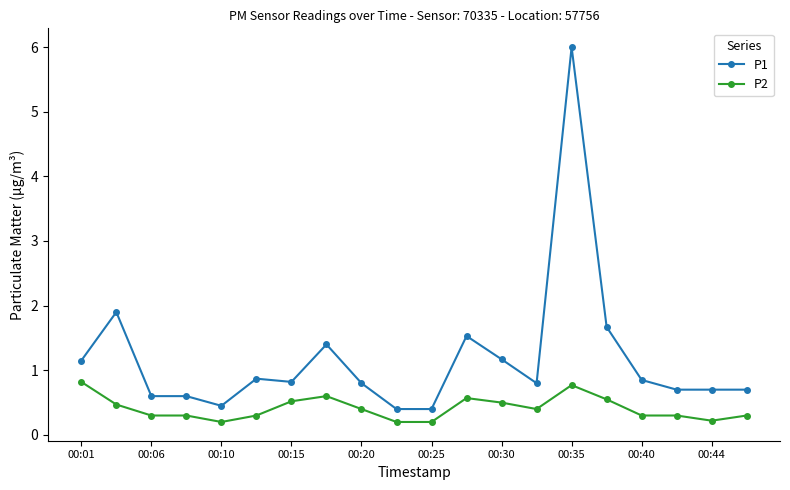

What is the value of the P2 point at the 8th from the left?

0.6